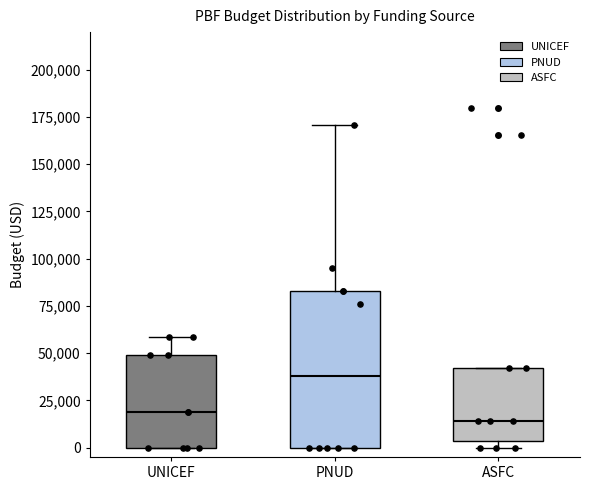

Where is the upper edge of the box for UNICEF on the y-axis? The values are not printed on the chart, so give them approximately, as read against the axis.

50000